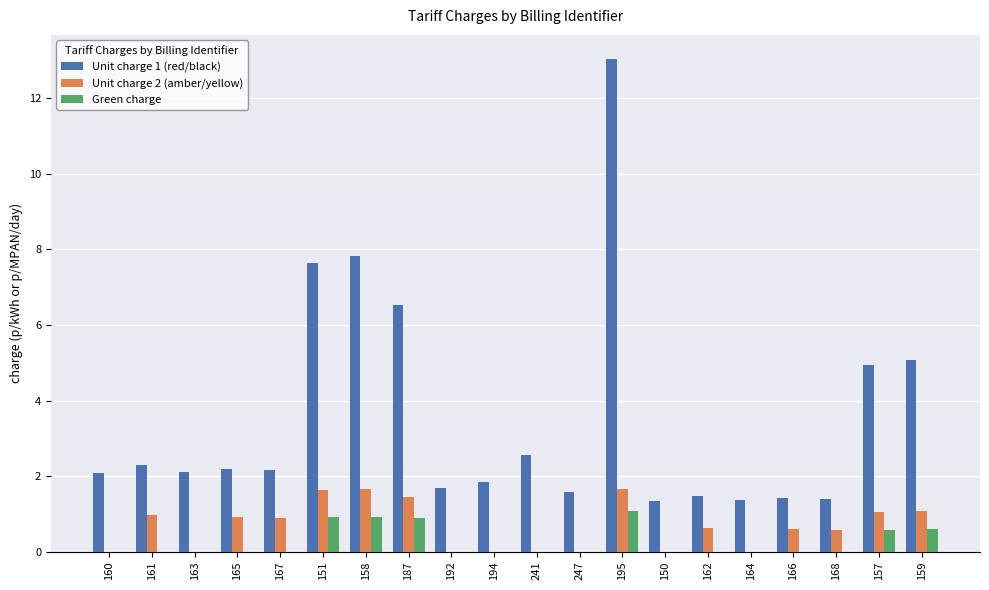

What is the maximum value for Green charge?

1.1